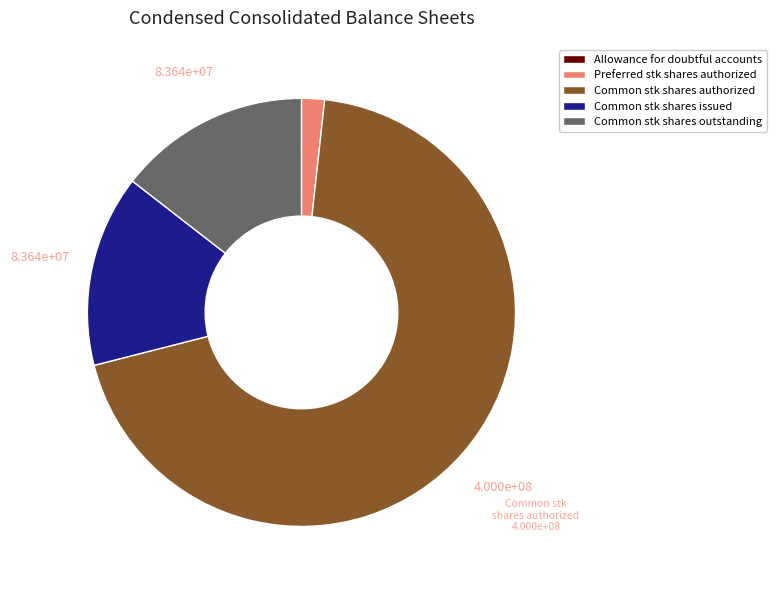

The Preferred stk shares authorized slice represents 2% of the pie. True or false?

True